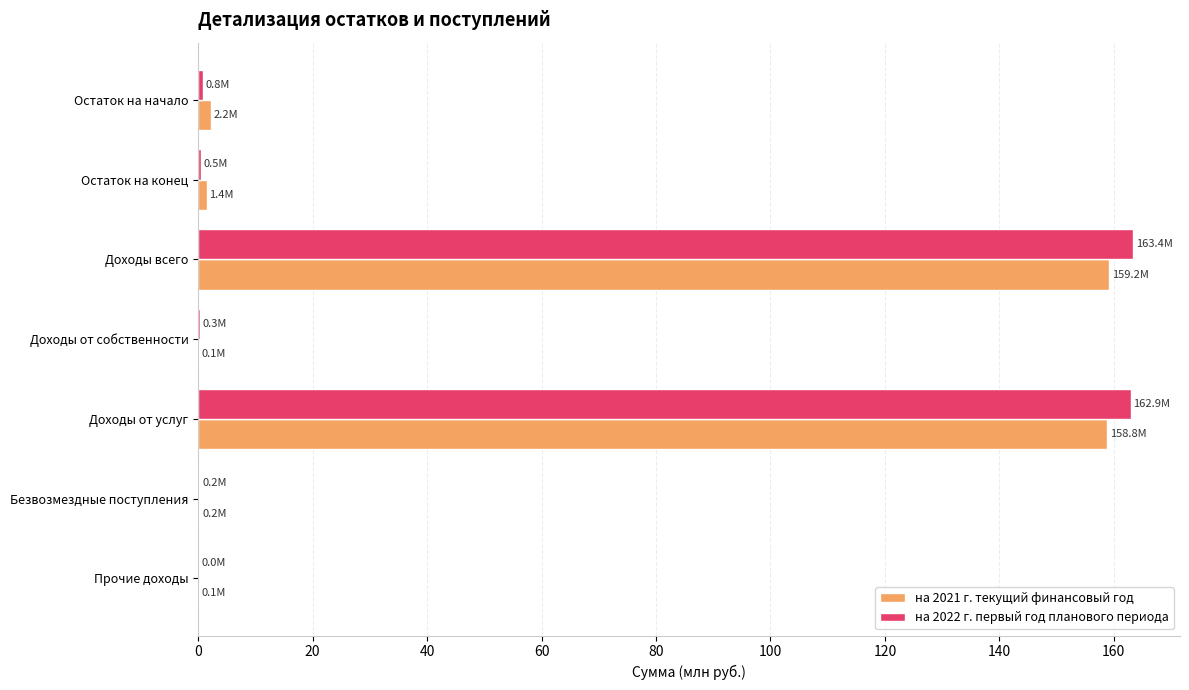

What is the sum of all на 2022 г. первый год планового периода values?

328.0